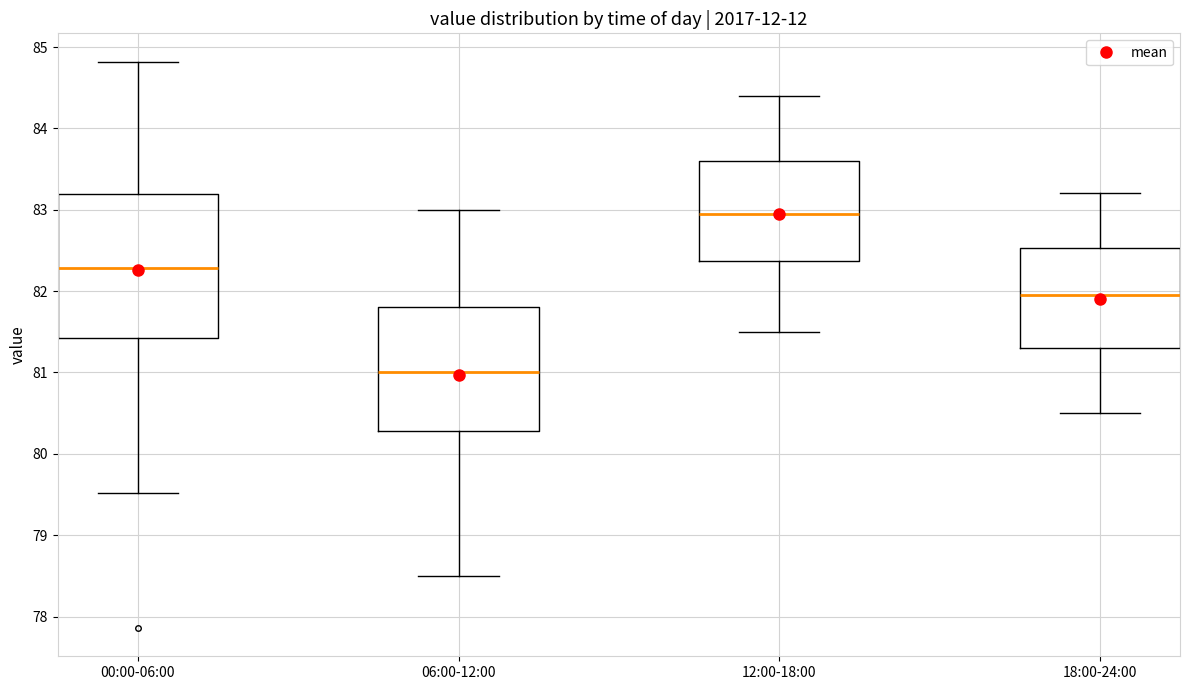

Where does the median line of the box for 18:00-24:00 sit on the y-axis? The values are not printed on the chart, so give them approximately, as read against the axis.

82.0